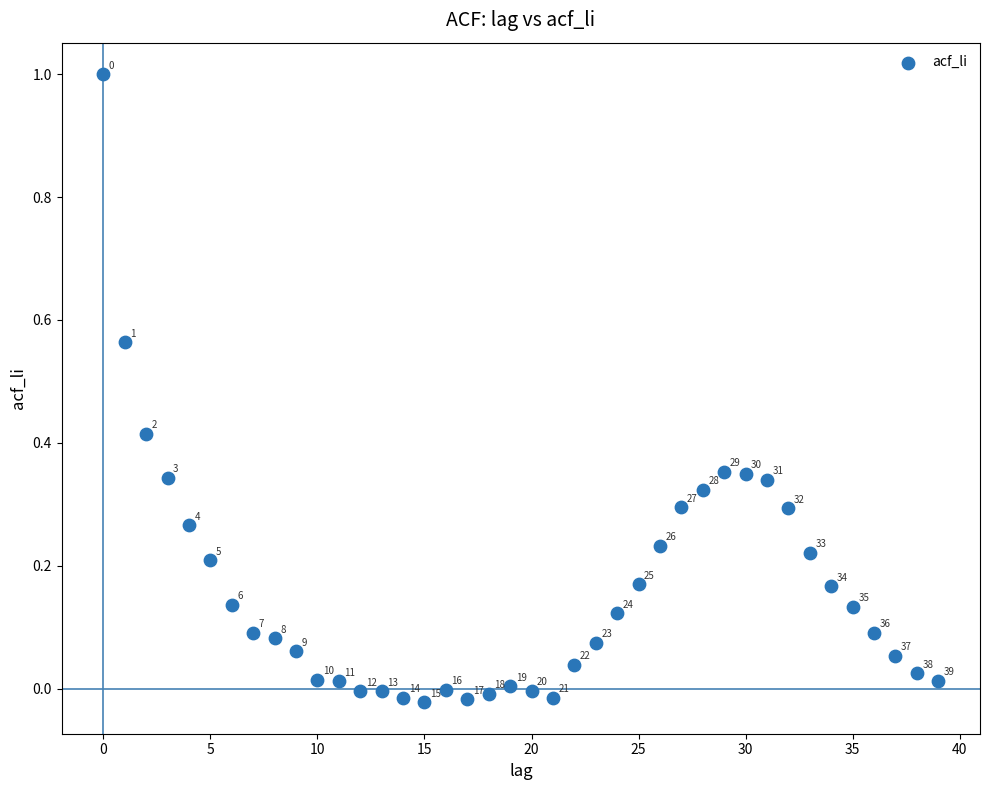

What is the range of Y values (max minus min)?

1.0